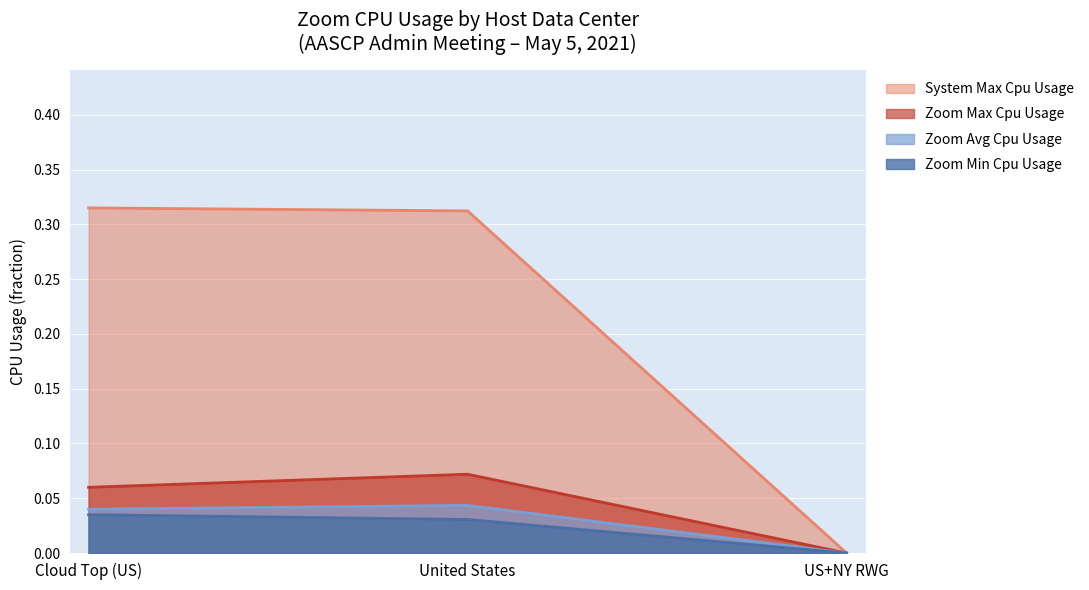

How many lines are shown in the chart?

4